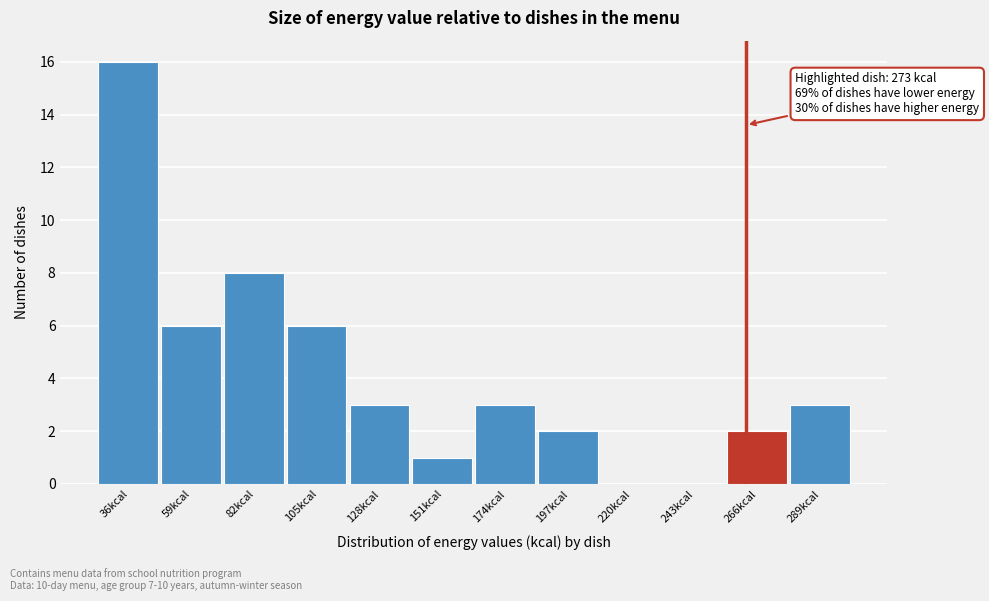

Reading left to right, list all the values displayed in this chart.

36kcal=16	59kcal=6	82kcal=8	105kcal=6	128kcal=3	151kcal=1	174kcal=3	197kcal=2	220kcal=0	243kcal=0	266kcal=2	289kcal=3